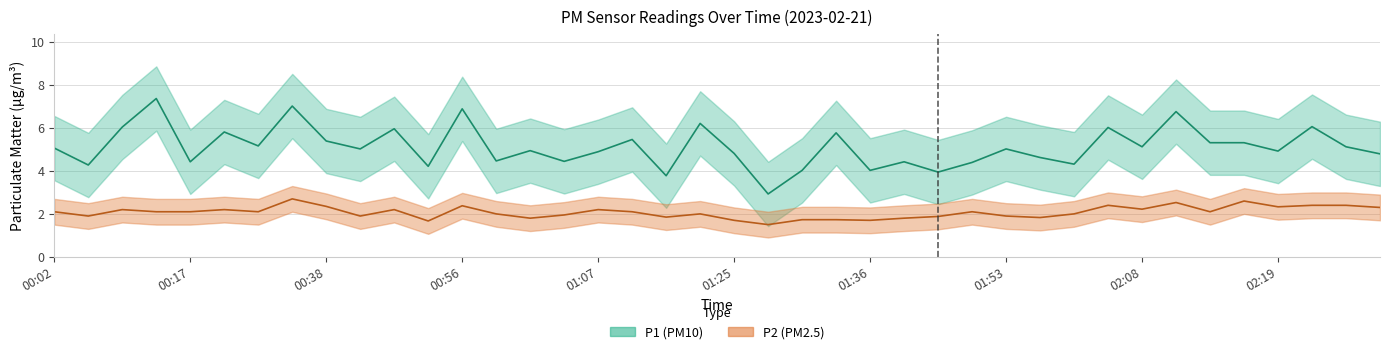

How many categories are shown in the chart?

40